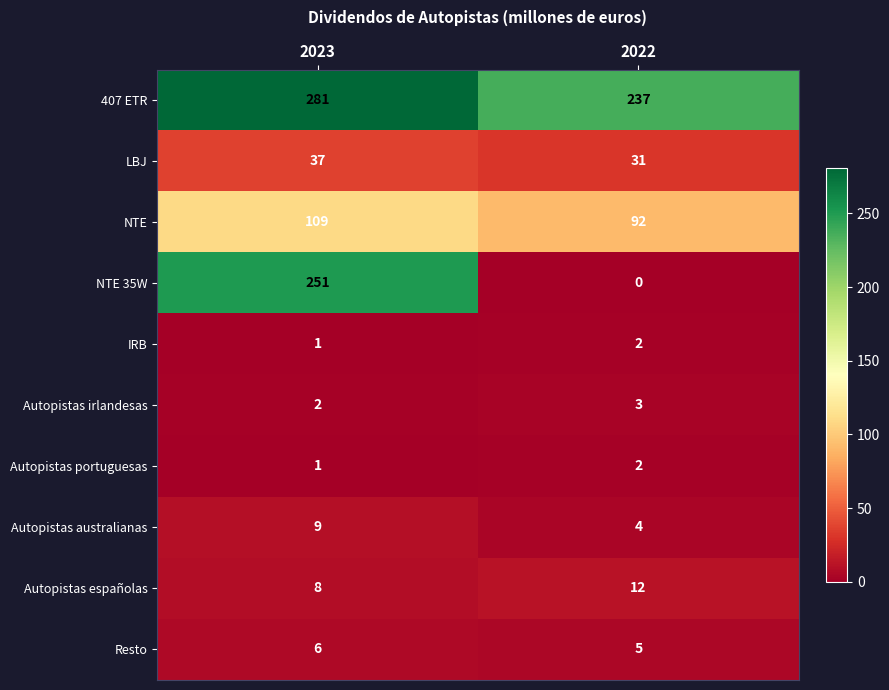

What is the sum of all Autopistas australianas values?

13